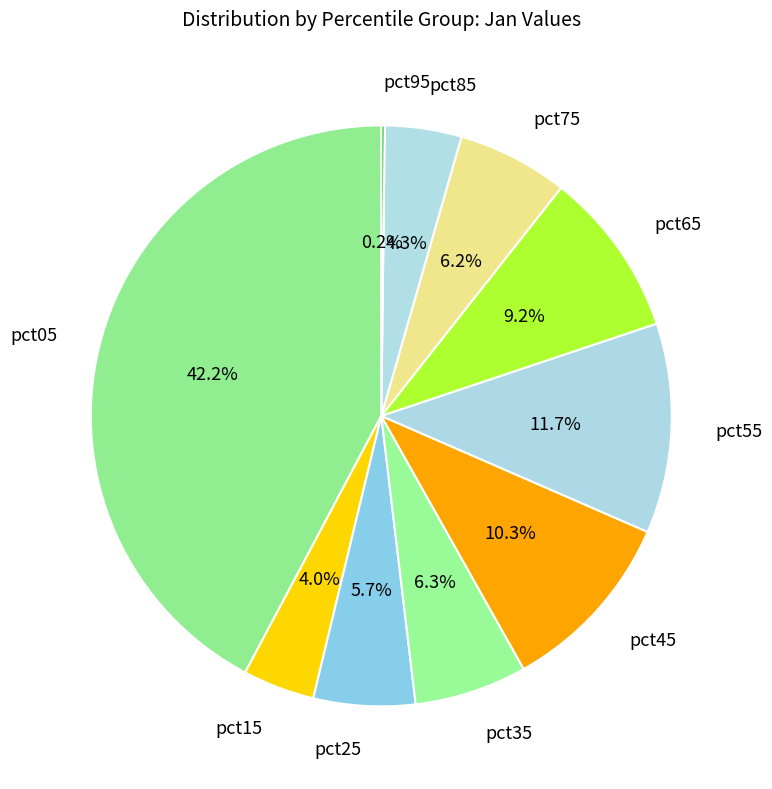

Which category has the biggest portion of the pie?

pct05